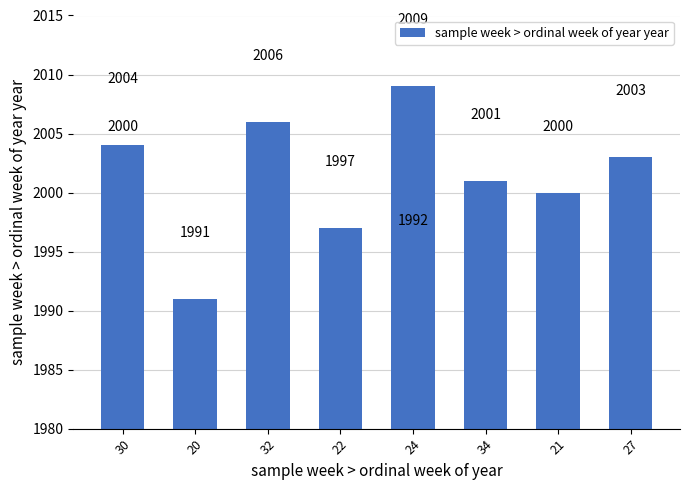

What is the difference between the maximum and minimum values?

18